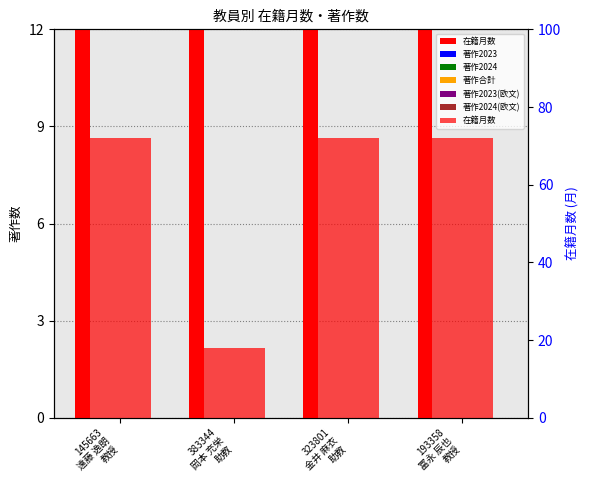

What is the label of the 4th bar from the left?

193358
冨永 辰也
教授